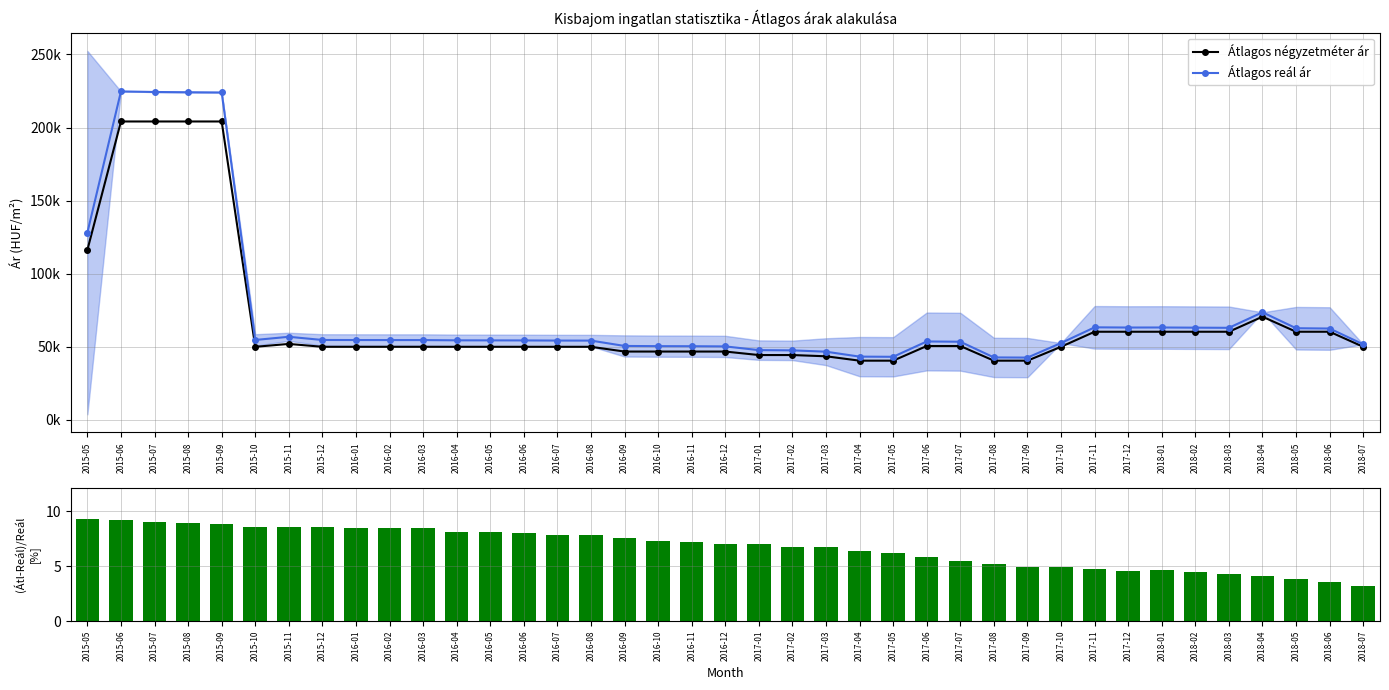

How many values in the Átlagos négyzetméter ár series exceed 49991?

18